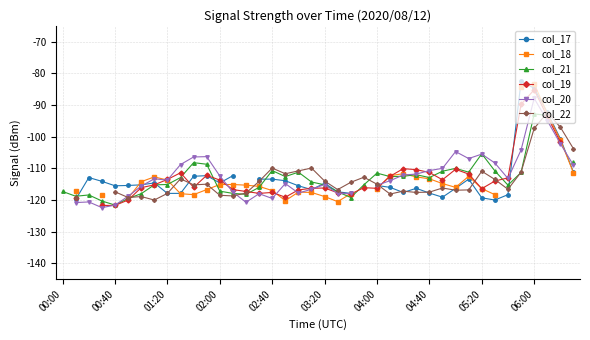

Does the chart display data point markers on the line(s)?

Yes